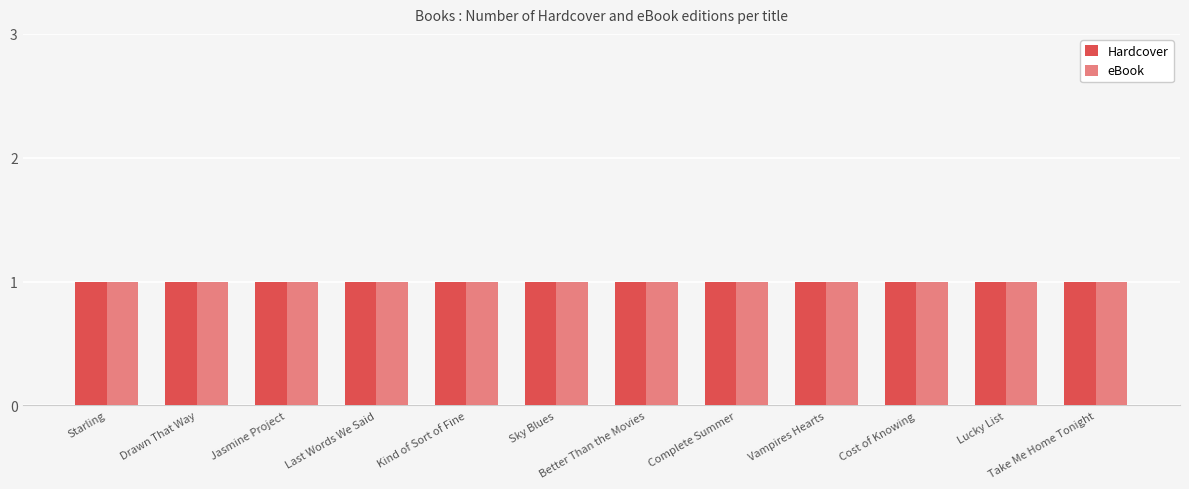

True or false: Audio Download has a value of 2 at Drawn That Way.

False